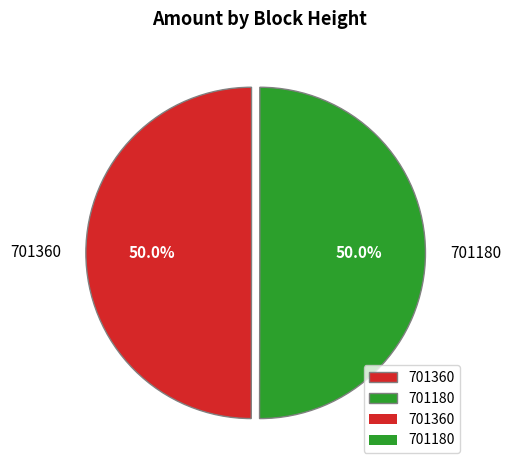

To the nearest percent, what portion does 701360 represent?

50%